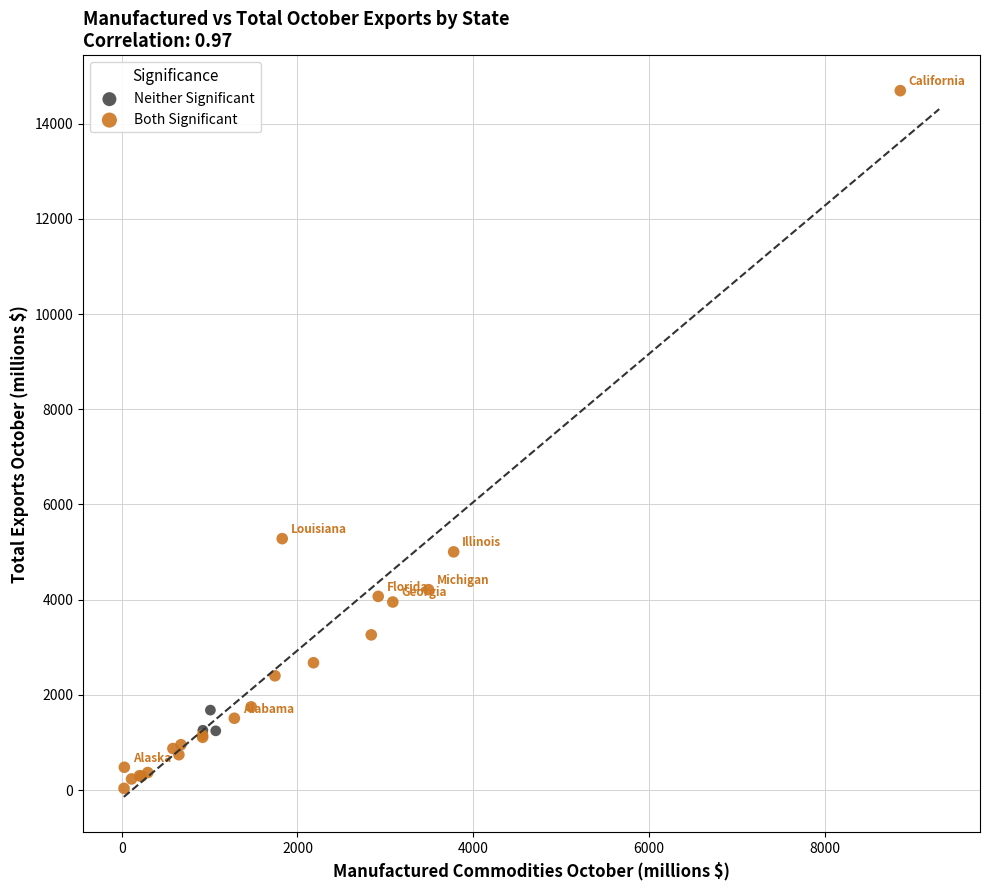

Which series reaches the minimum Y coordinate?

Both Significant